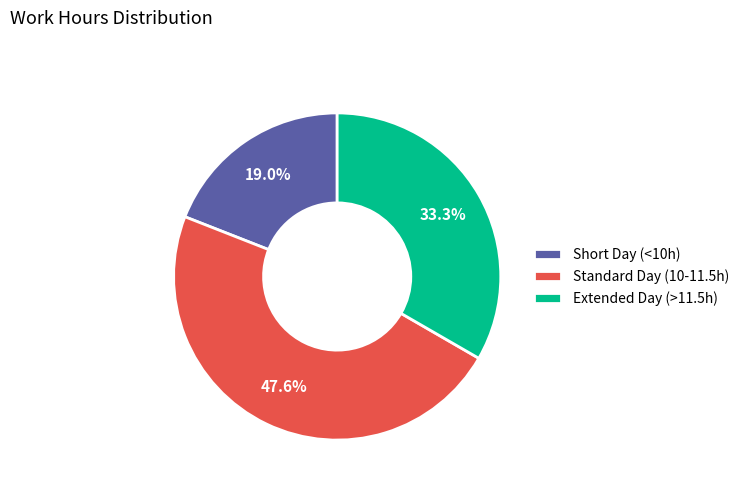

What portion of the pie excludes Short Day (<10h)?

81.0%